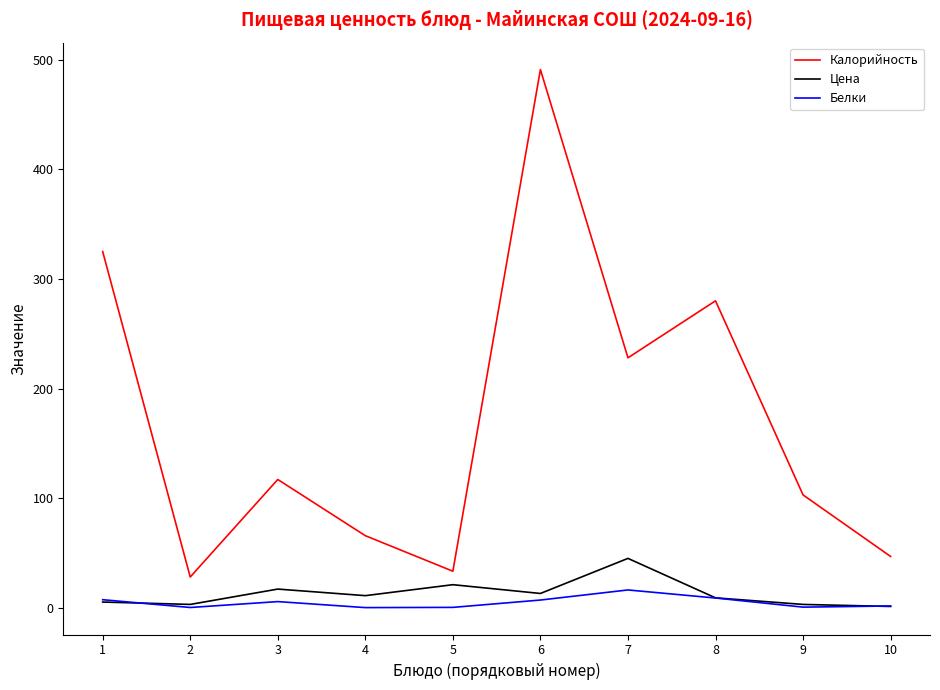

Which series changed the most between 5 and 6?

Калорийность